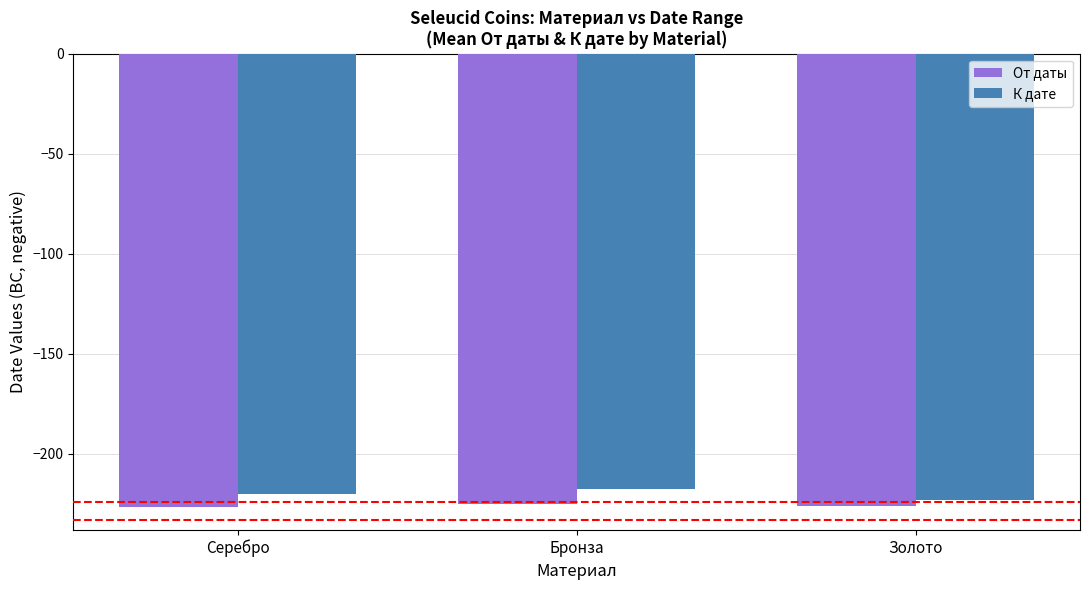

What are all the series names shown in the legend?

От даты, К дате